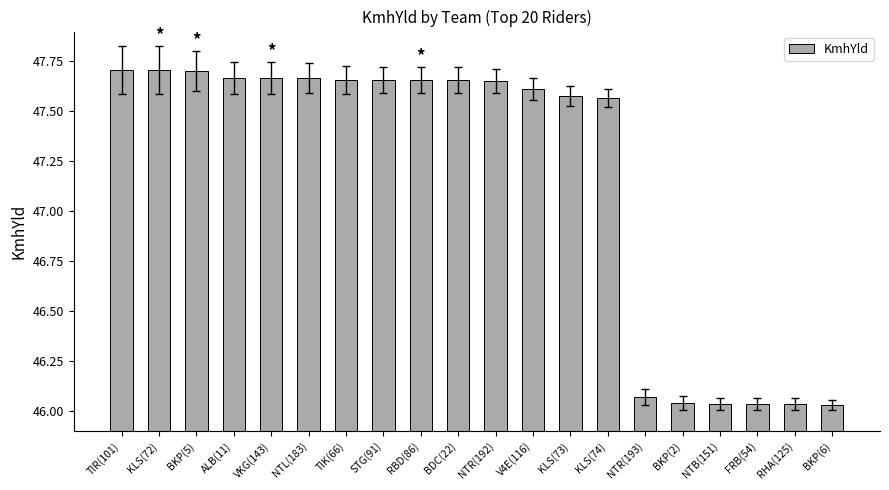

At which label does the data first exceed 47?

TIR(101)